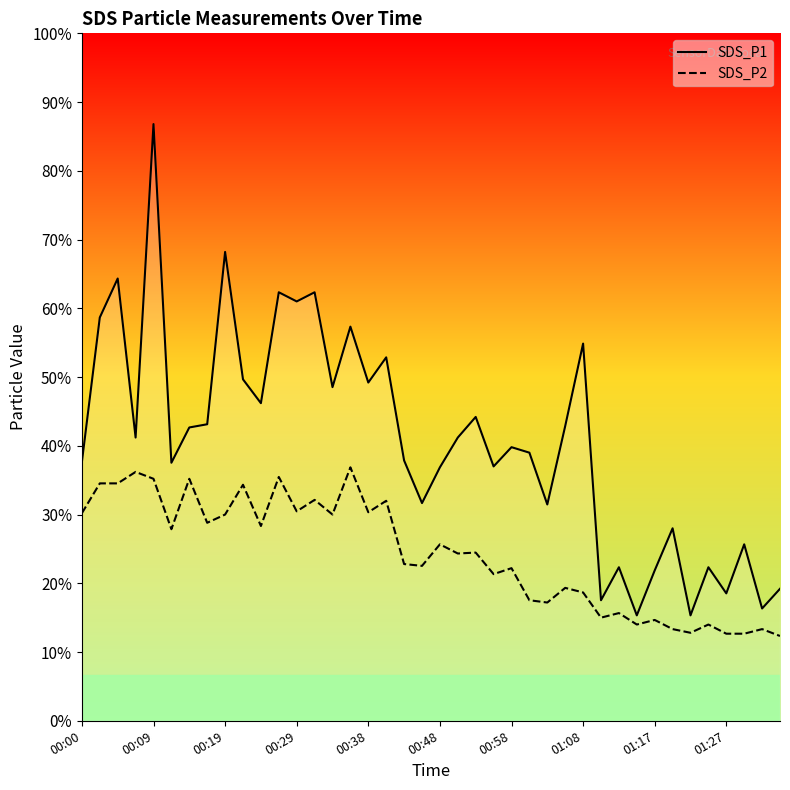

Is the value of SDS_P1 at 00:00 greater than the value of SDS_P2 at 23?

Yes